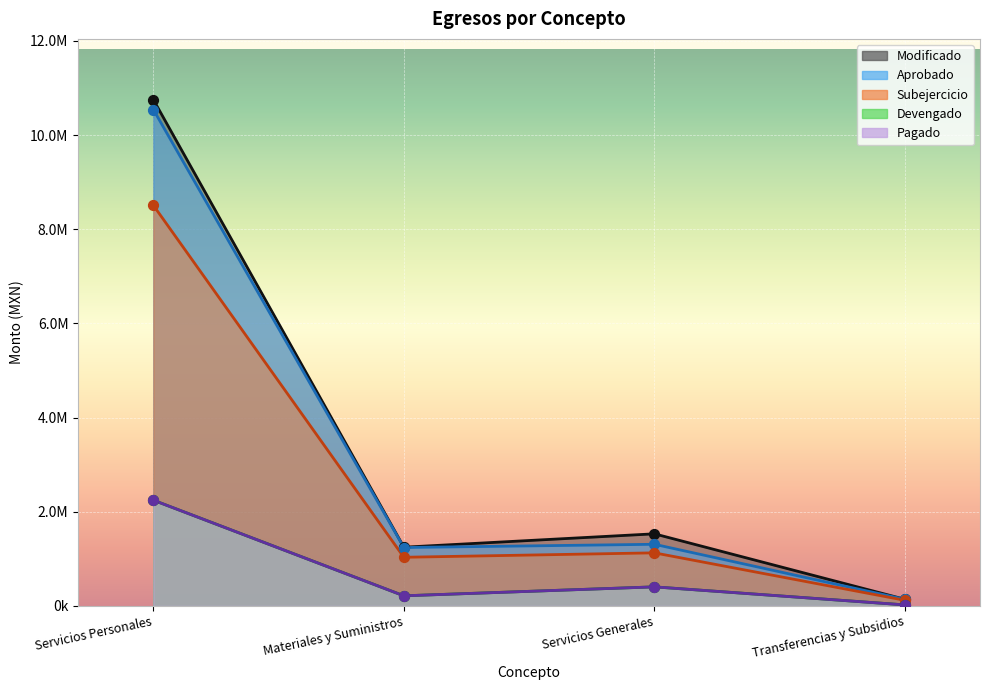

What are all the series names shown in the legend?

Modificado, Aprobado, Subejercicio, Devengado, Pagado